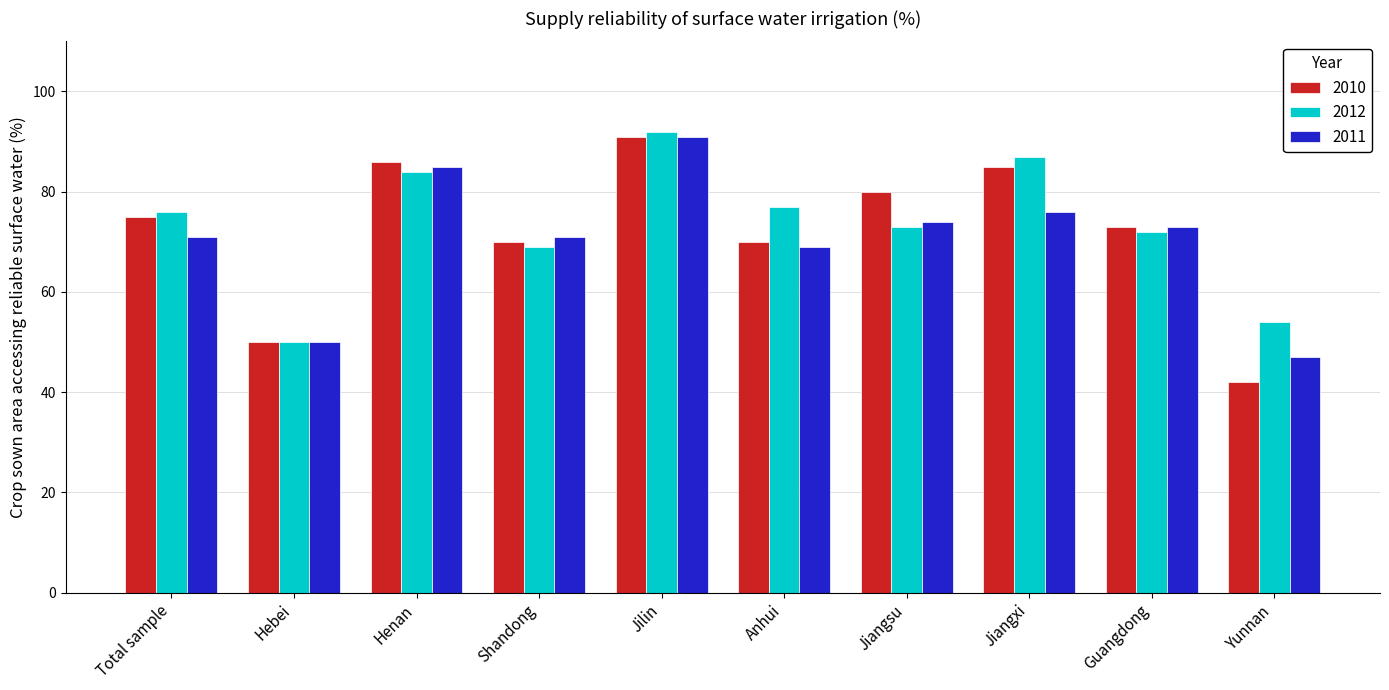

Rank the series by their average value, from highest to lowest.

2012, 2010, 2011